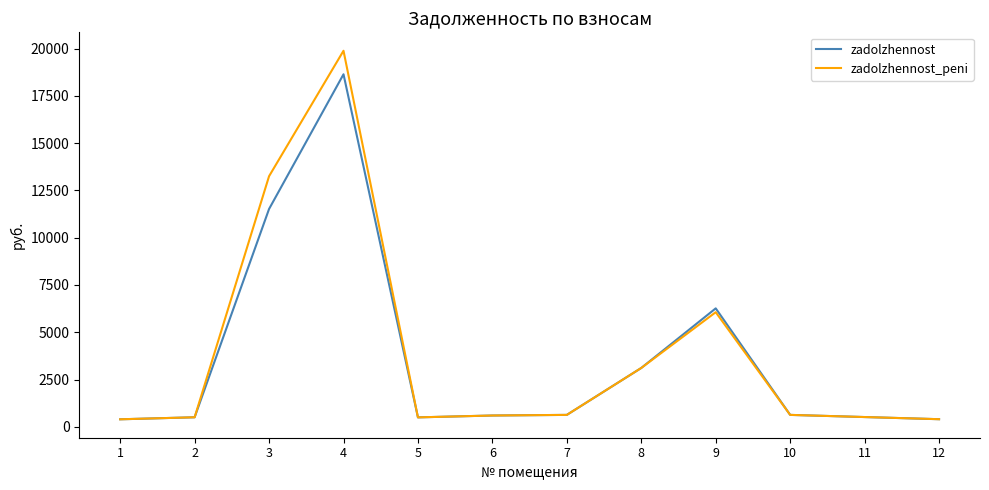

Which series changed the most between 3 and 12?

zadolzhennost_peni